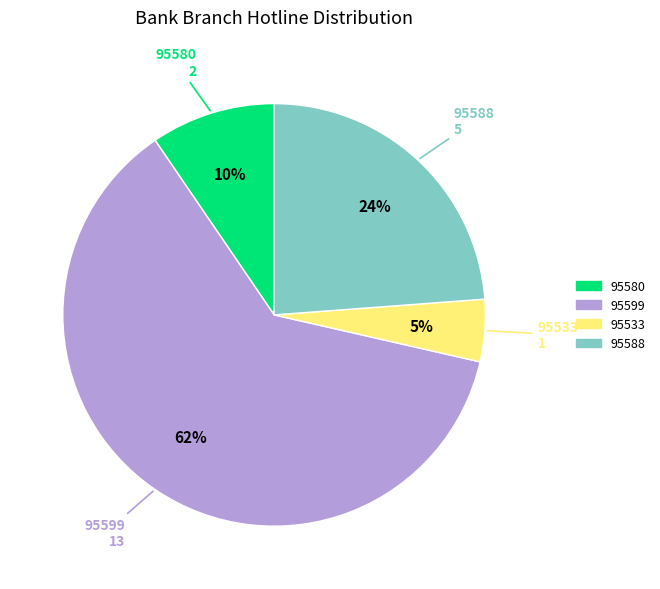

What is the ratio of the value at 95599 to the value at 95588?

2.6